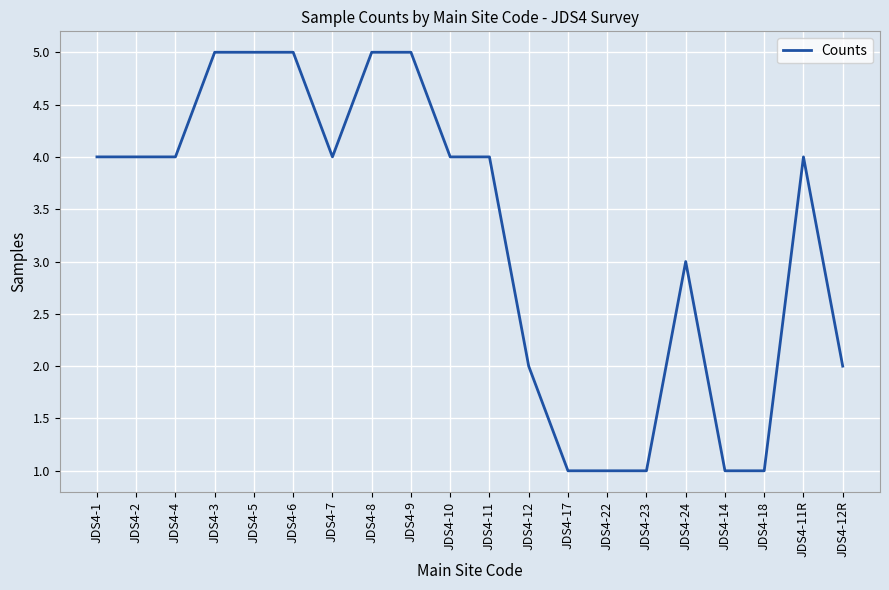

Does the chart display data point markers on the line(s)?

No